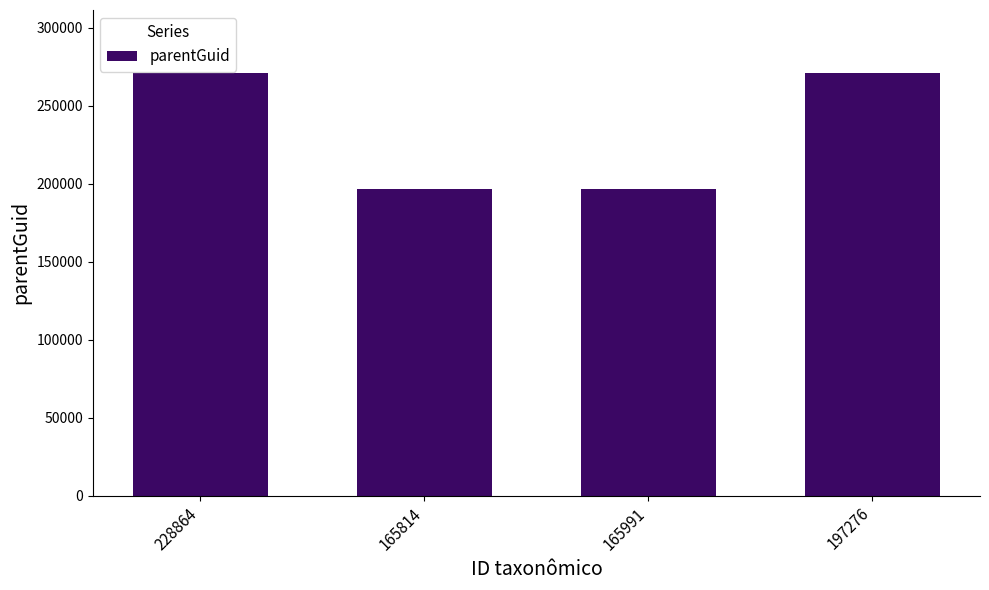

What is the maximum value shown in the chart?

270765